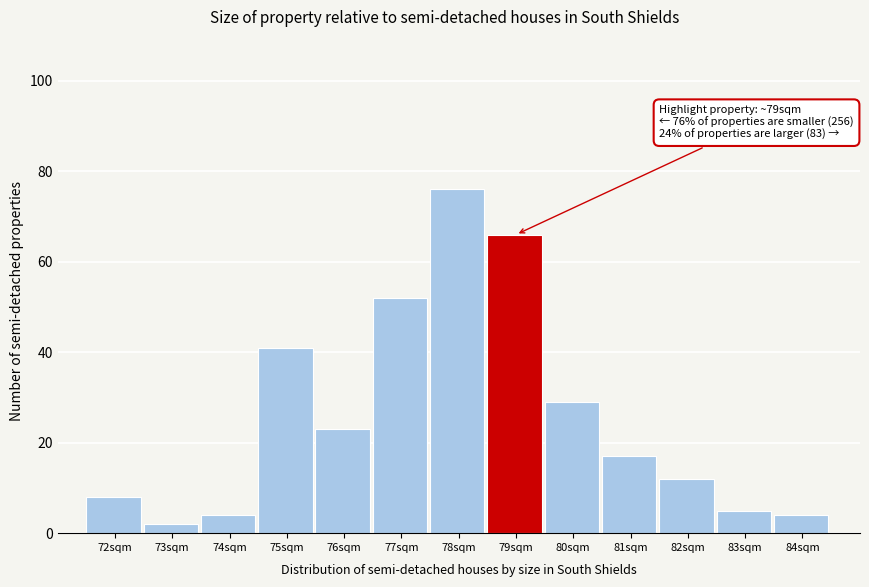

Reading left to right, list all the values displayed in this chart.

8	2	4	41	23	52	76	66	29	17	12	5	4